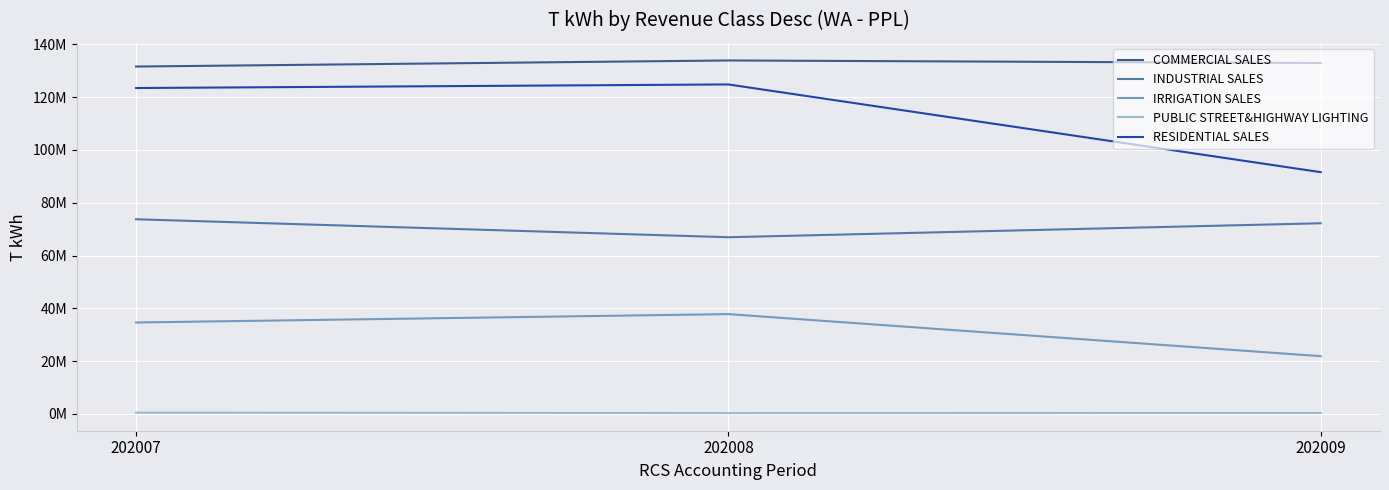

Which label corresponds to the largest value in the chart?

202008